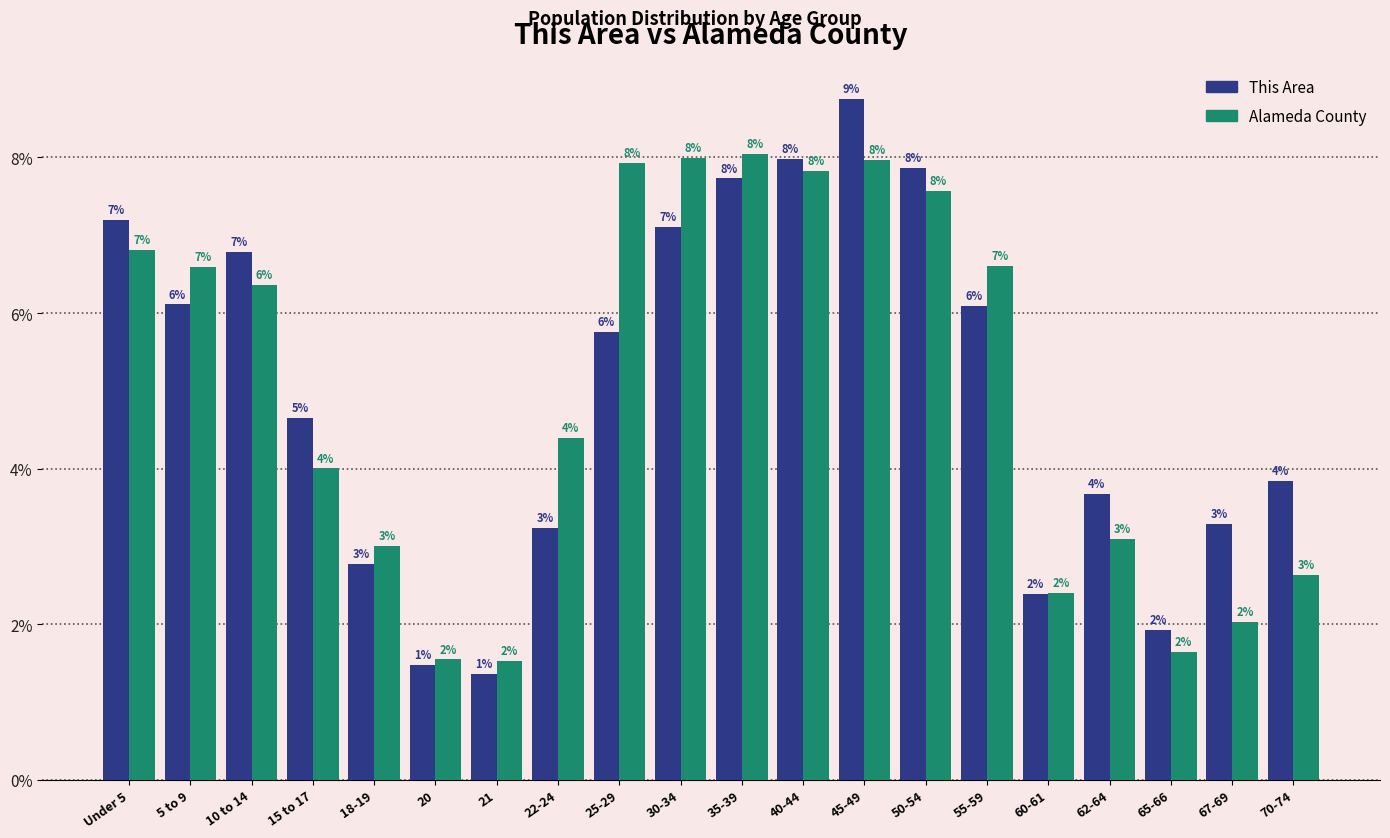

What is the sum of the This Area values at 22-24 and 35-39?

11.0